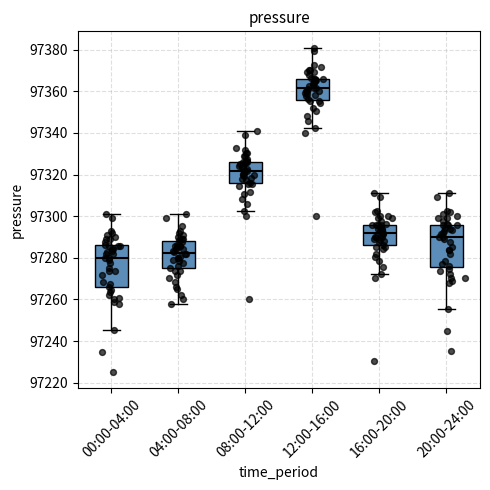

Reading left to right, transcribe this box plot: for each box, give where its median line is, the range the box spans, and where its two whiskers end, as read against the y-axis. The values are not printed on the chart, so give them approximately, as read against the axis.

00:00-04:00: median 97280, box 97266 to 97286, whiskers 97246 to 97302
04:00-08:00: median 97282, box 97274 to 97288, whiskers 97258 to 97302
08:00-12:00: median 97322, box 97316 to 97326, whiskers 97302 to 97342
12:00-16:00: median 97362, box 97356 to 97366, whiskers 97342 to 97382
16:00-20:00: median 97292, box 97286 to 97296, whiskers 97272 to 97312
20:00-24:00: median 97290, box 97276 to 97296, whiskers 97256 to 97312